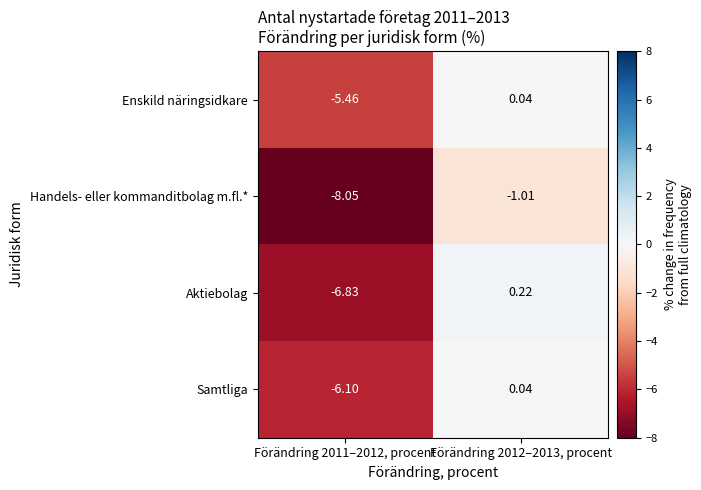

Which series has the largest total across all categories?

Enskild näringsidkare